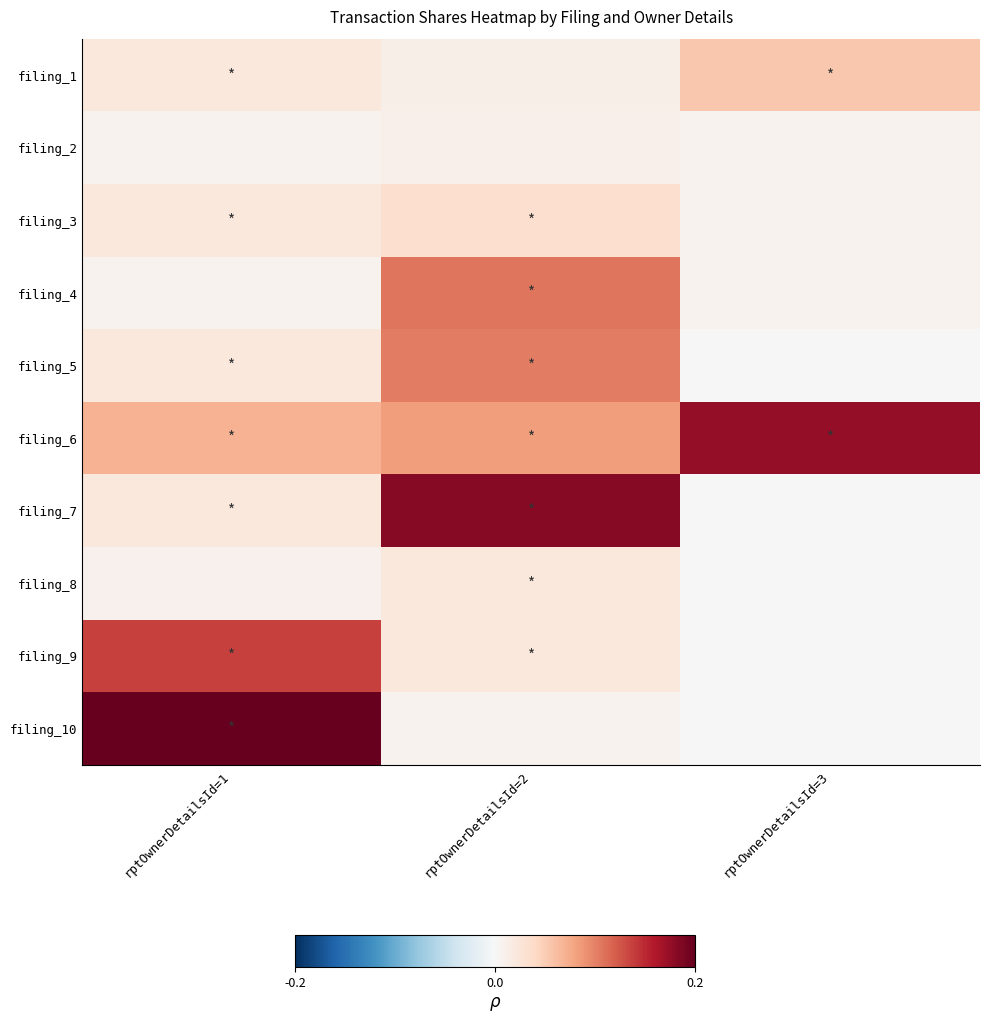

At how many categories does at least one series exceed 0?

3